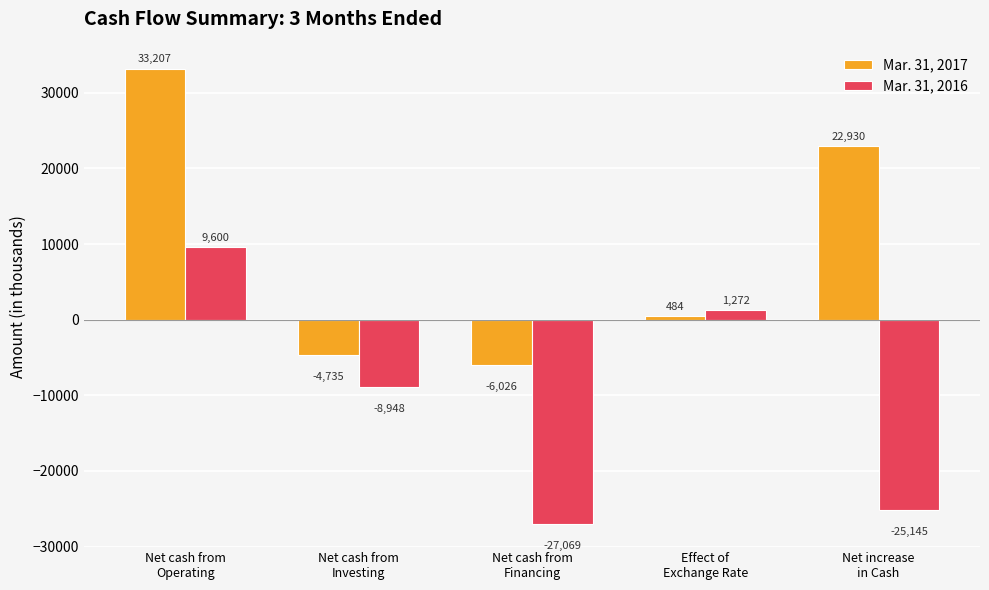

What position from the right is Effect of
Exchange Rate?

2